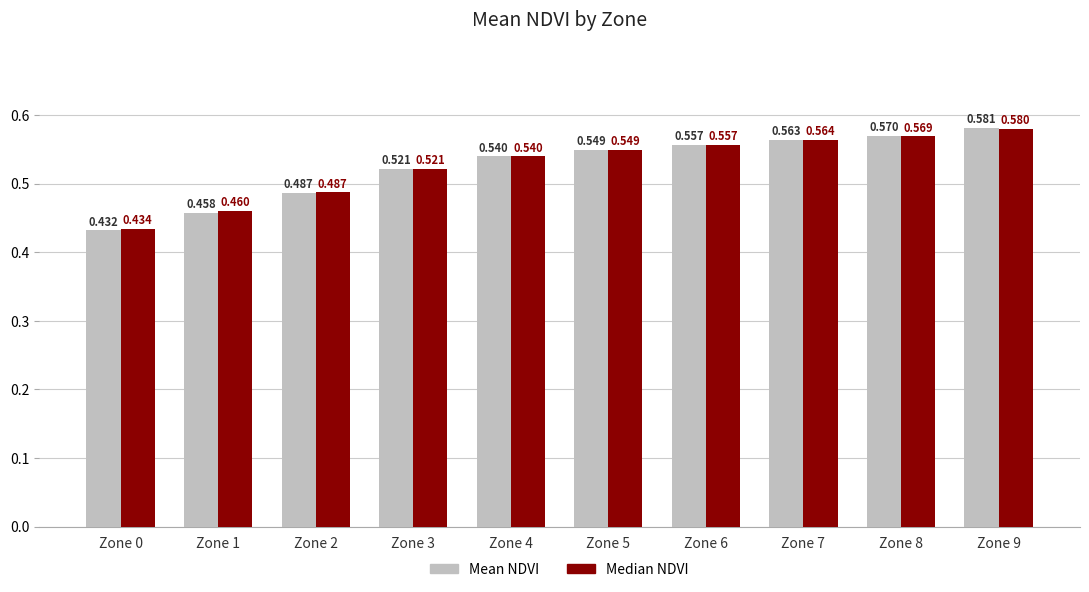

At Zone 8, list the series in order from largest to smallest.

Mean NDVI, Median NDVI